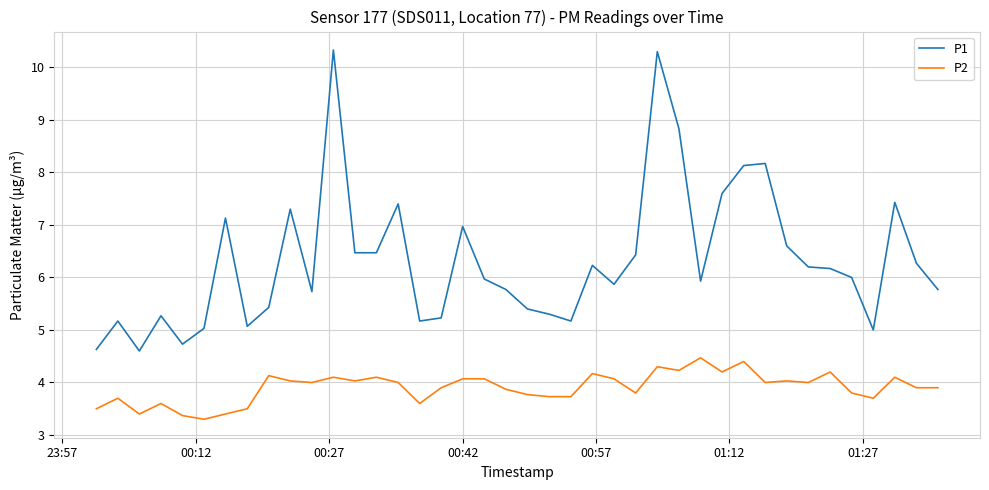

List the series in order of their peak value, lowest first.

P2, P1